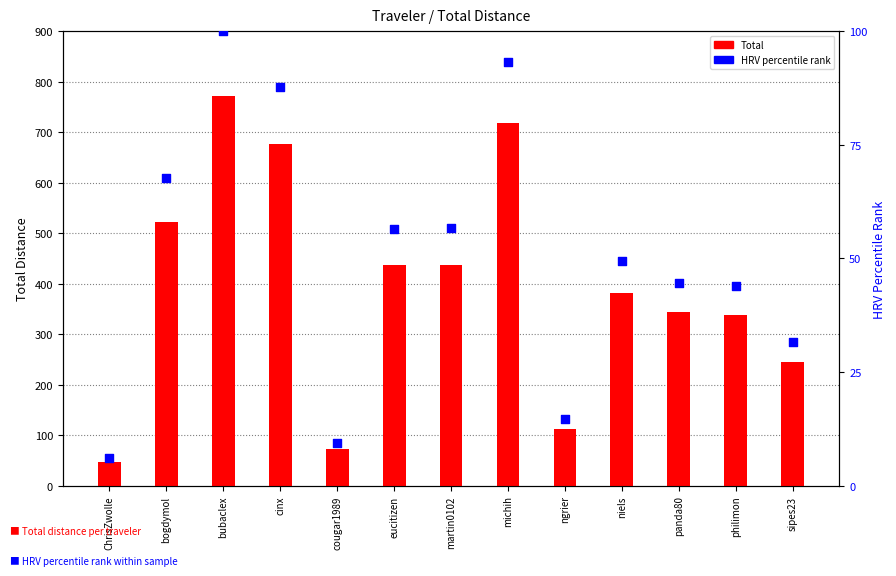

Which series reaches the minimum Y coordinate?

HRV percentile rank